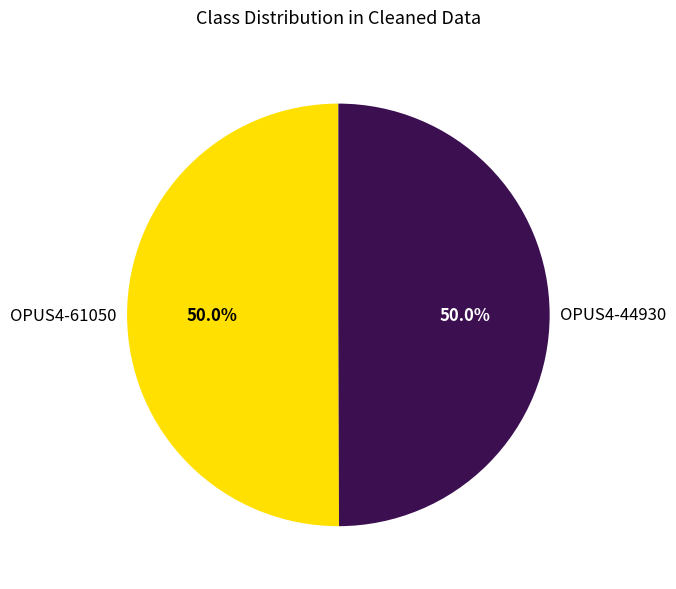

To the nearest percent, what is the average slice percentage?

50%